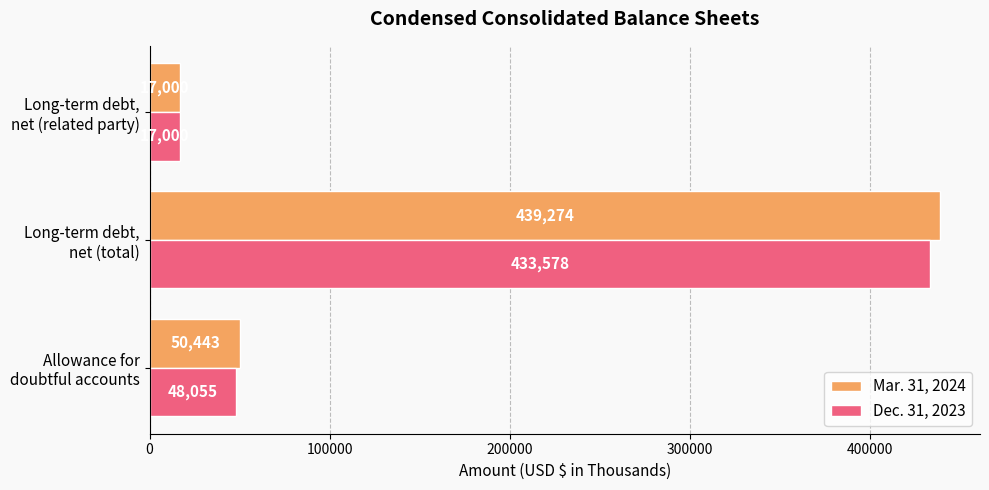

What is the average value of the Mar. 31, 2024 series?

168906